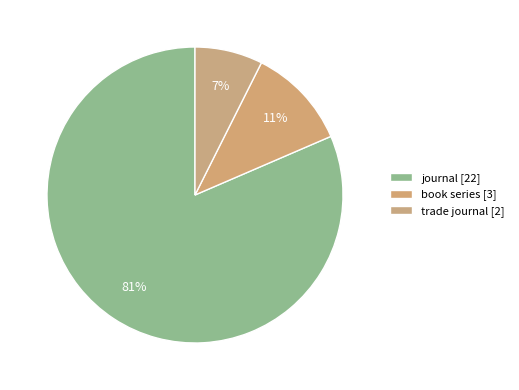

Count the number of slices in the pie.

3